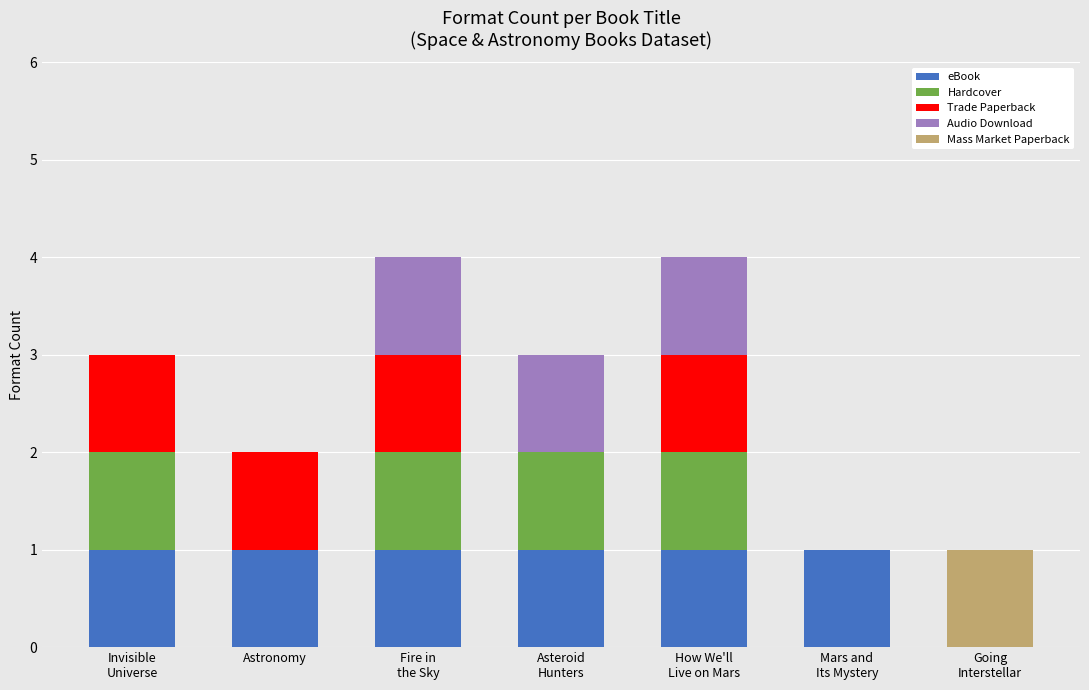

Which series has the largest range (max minus min)?

eBook